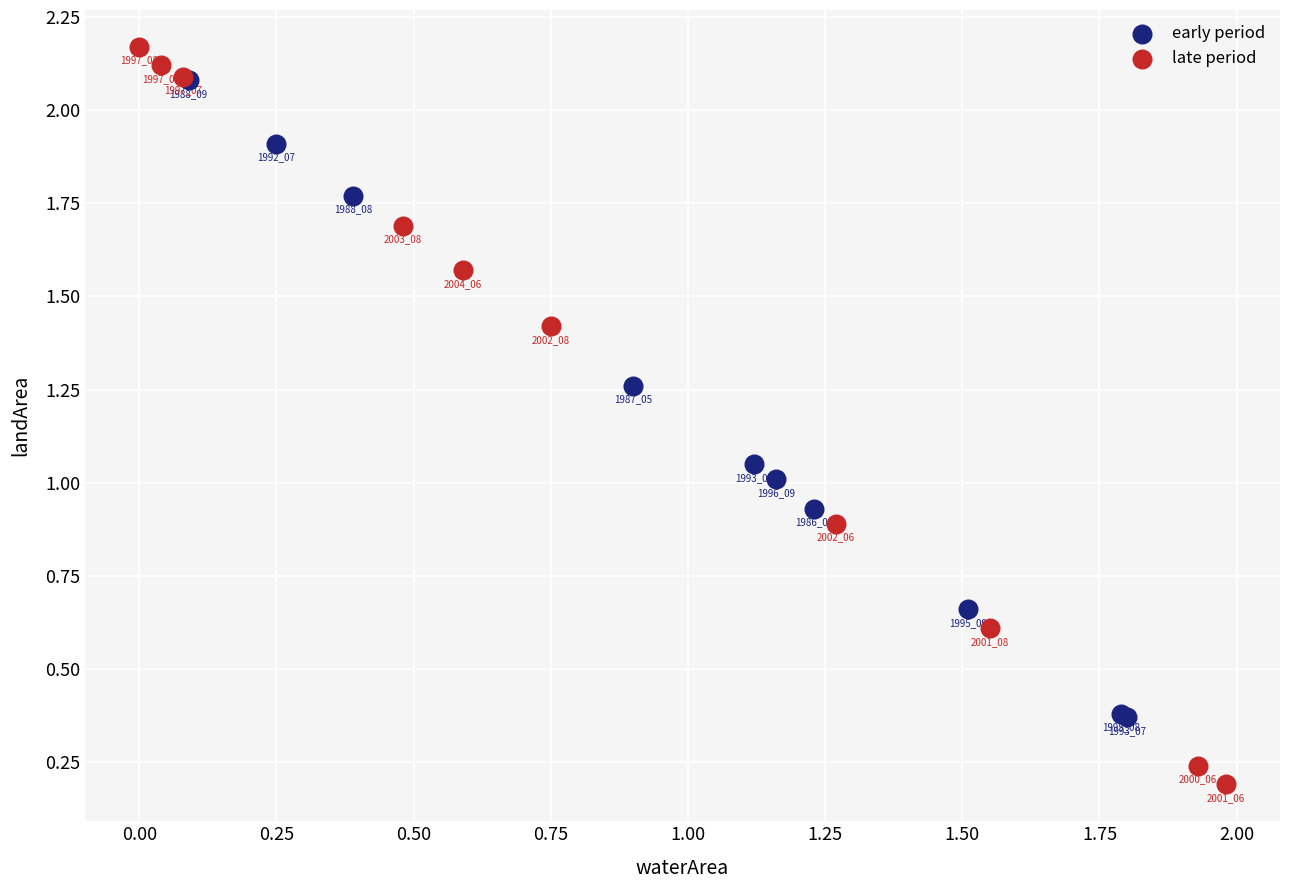

Which series has the widest spread of Y values?

late period